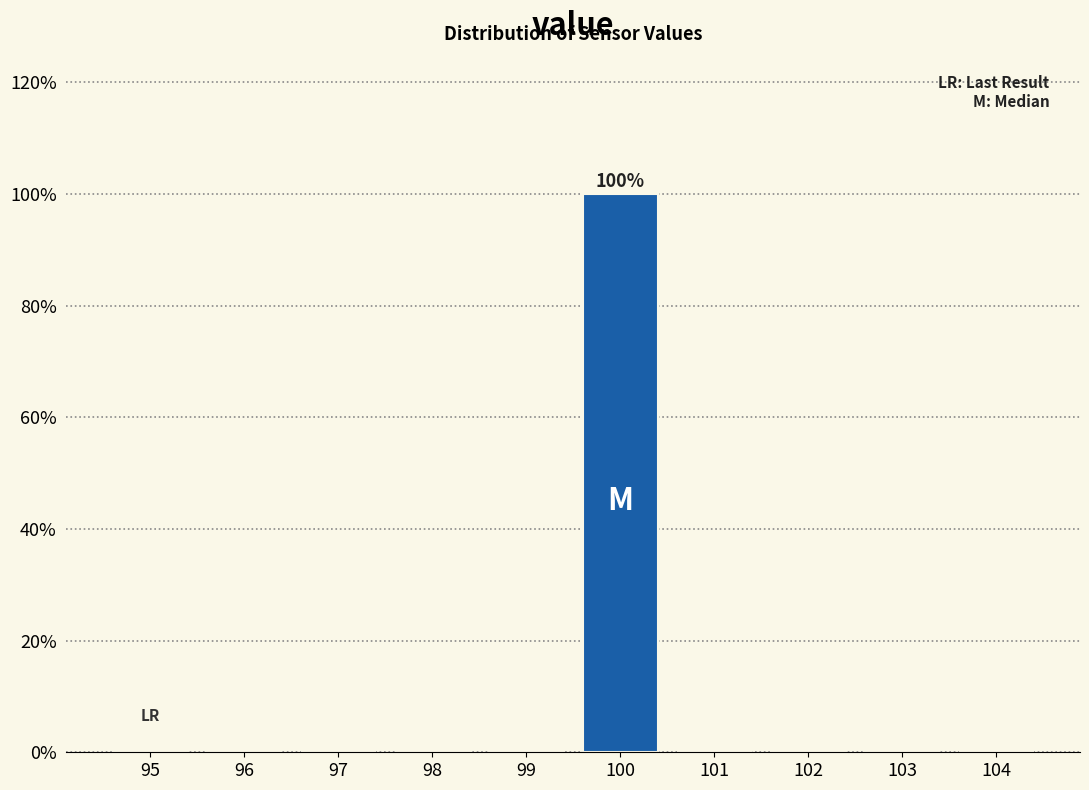

Reading right to left, extract all data points from this chart.

104=0	103=0	102=0	101=0	100=100	99=0	98=0	97=0	96=0	95=0